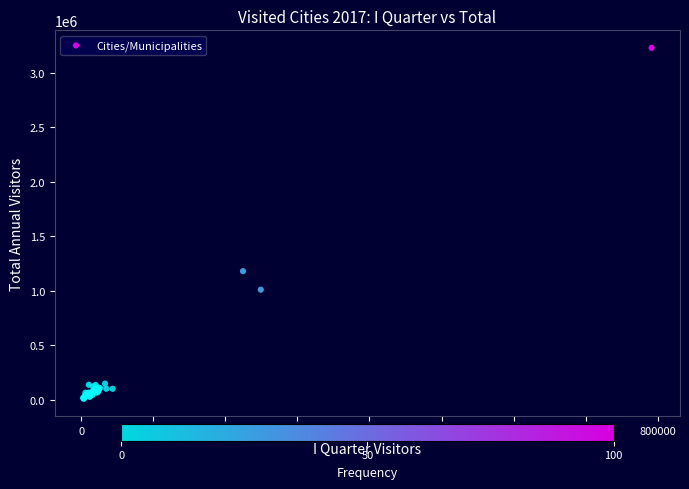

What Y value in the scatter plot is closest to 1618627?

1178682